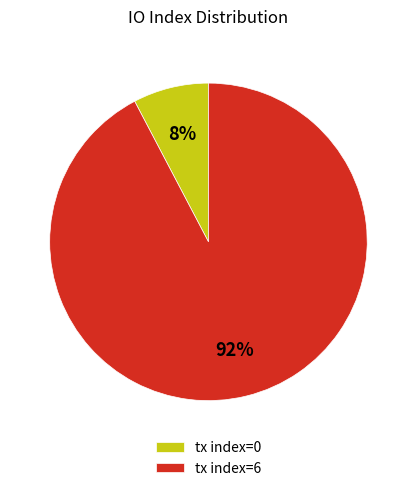

What is the largest slice in the pie chart?

tx index=6